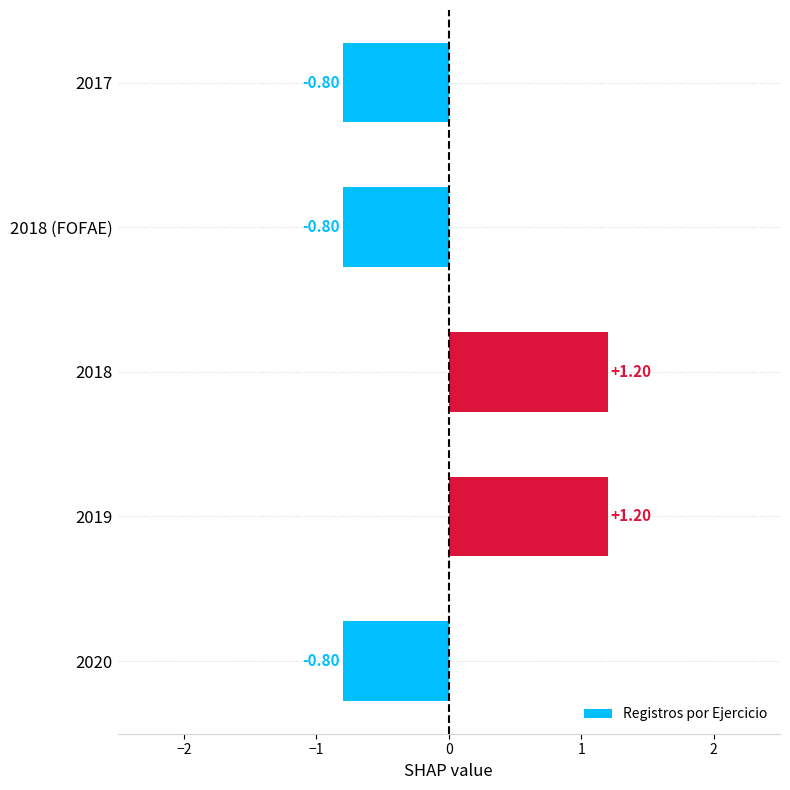

What is the change in value from 2018 (FOFAE) to 2019?

+2.0